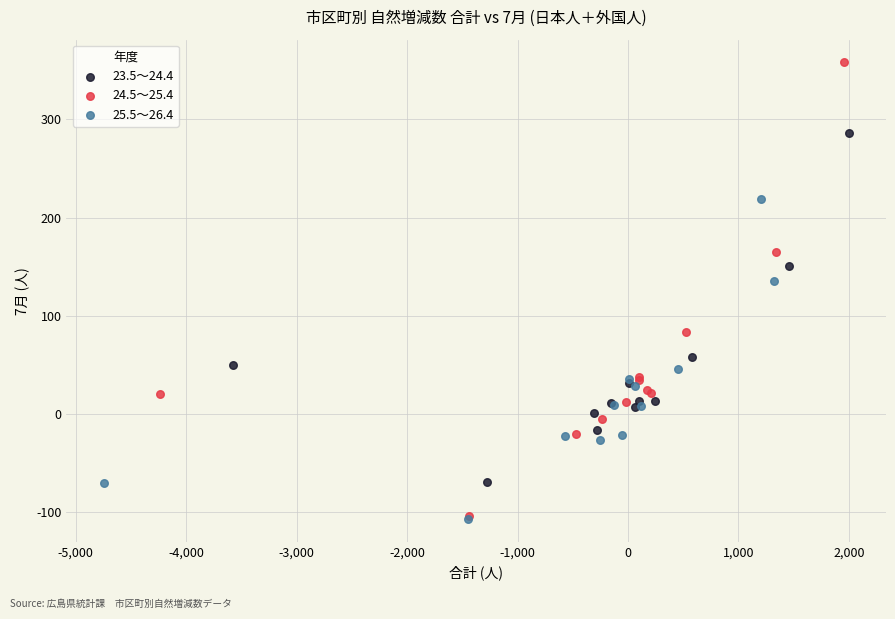

Which series contains the highest Y value?

24.5～25.4